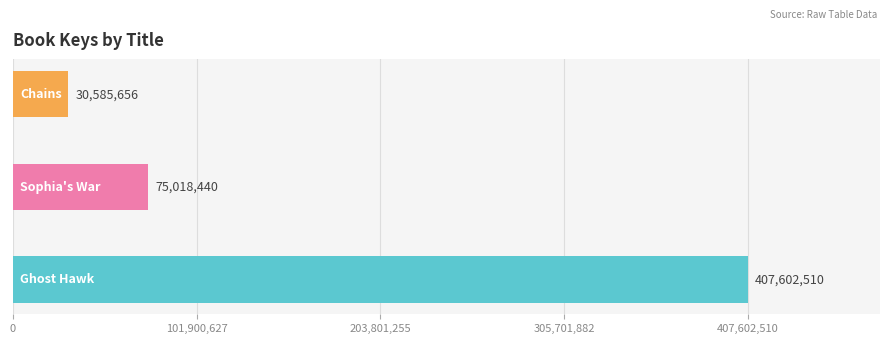

Count the values in the range 30585656 to 407602510.

3